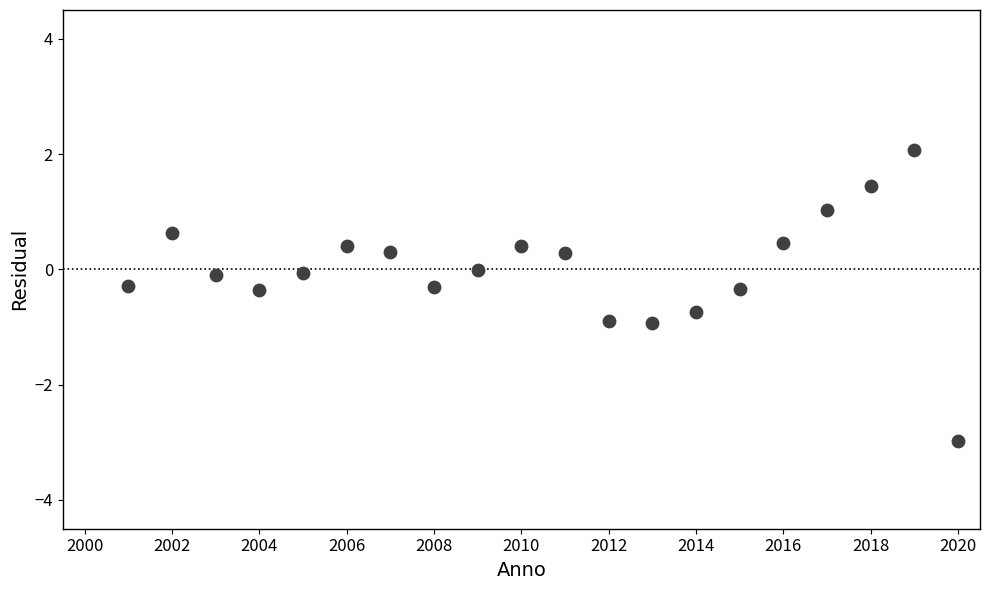

What is the range of Y values (max minus min)?

5.0